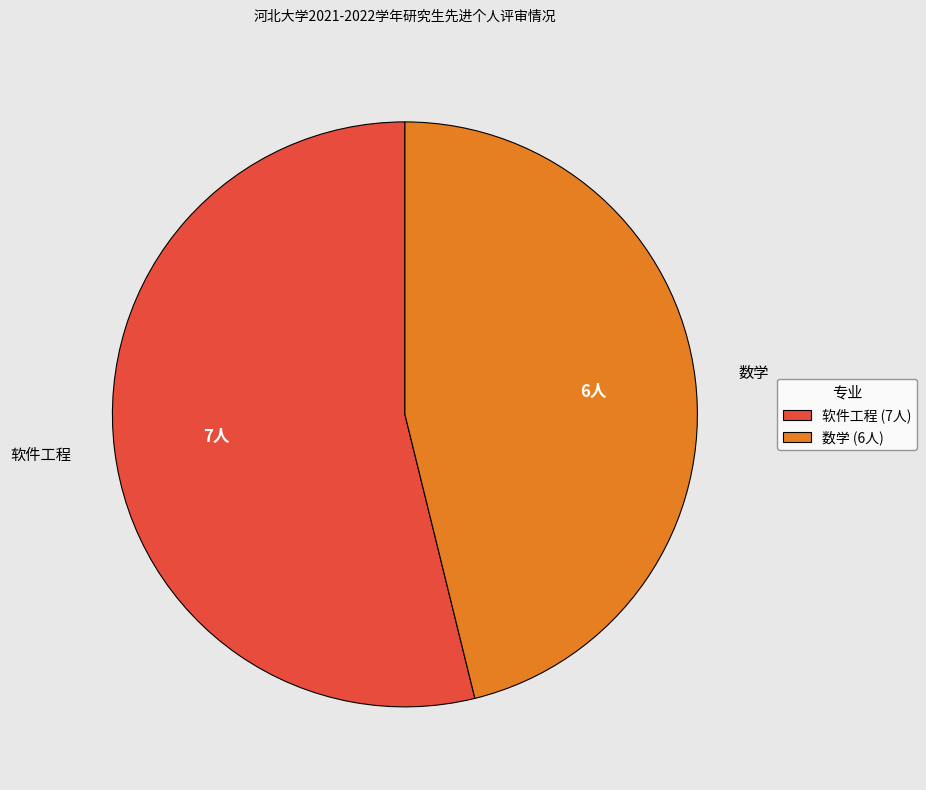

Which category accounts for the majority?

软件工程